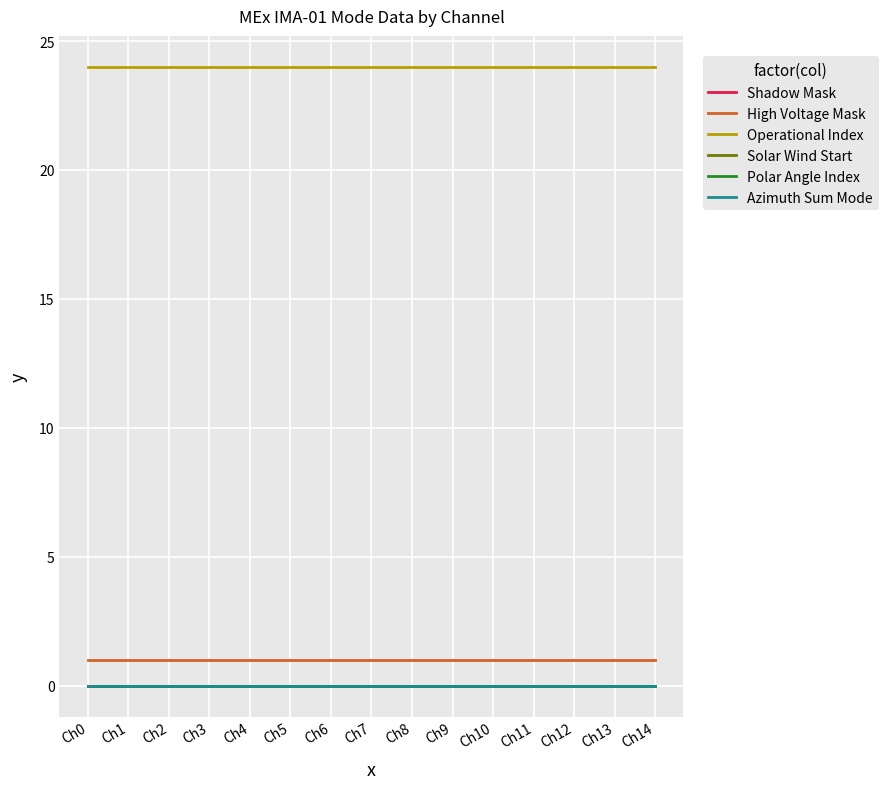

Is it true that Shadow Mask equals 0 at Ch4?

True